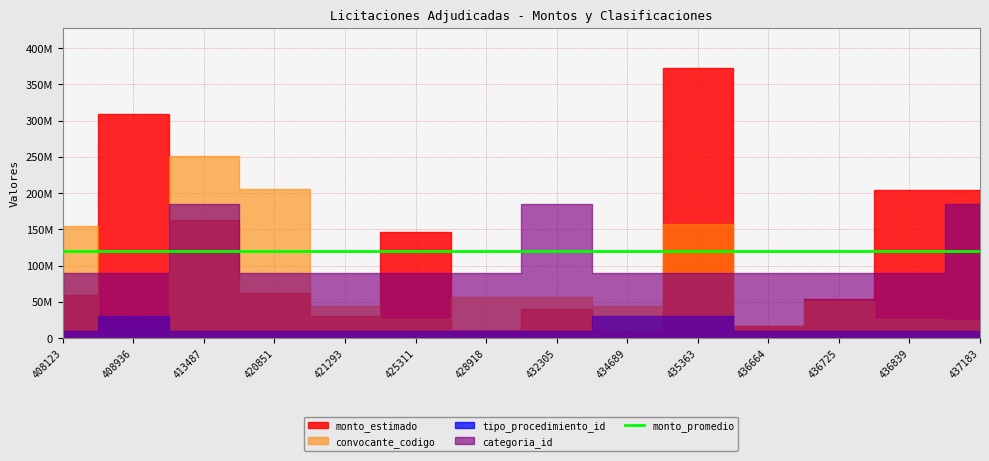

How many interior local peaks does the convocante_codigo series have?

4